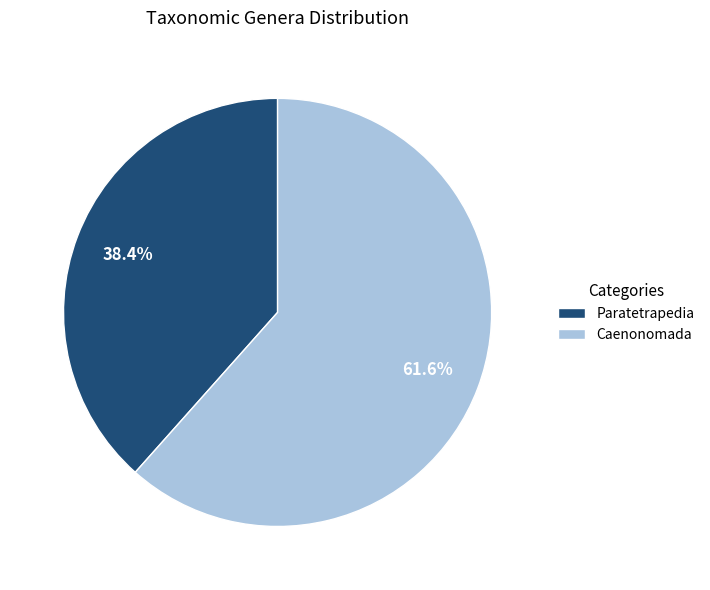

Which category has the smallest portion of the pie?

Paratetrapedia